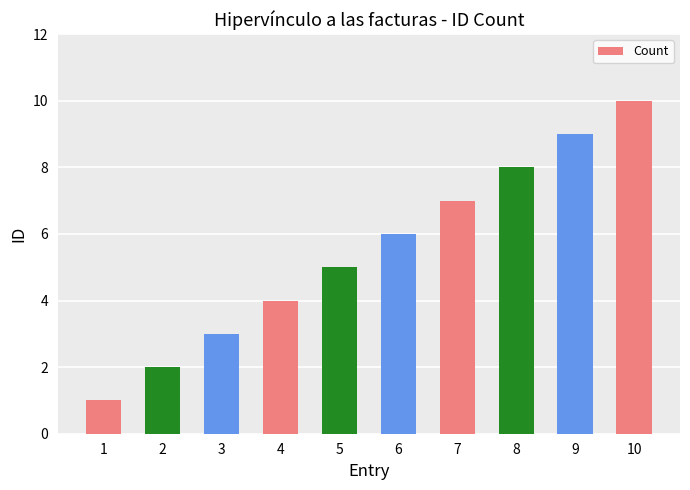

How many values are between 3 and 8?

6